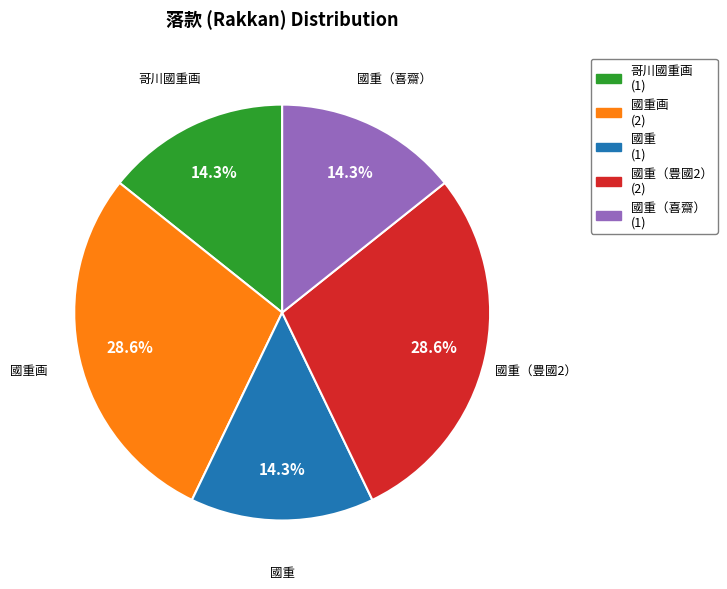

Does any single category account for the majority?

No